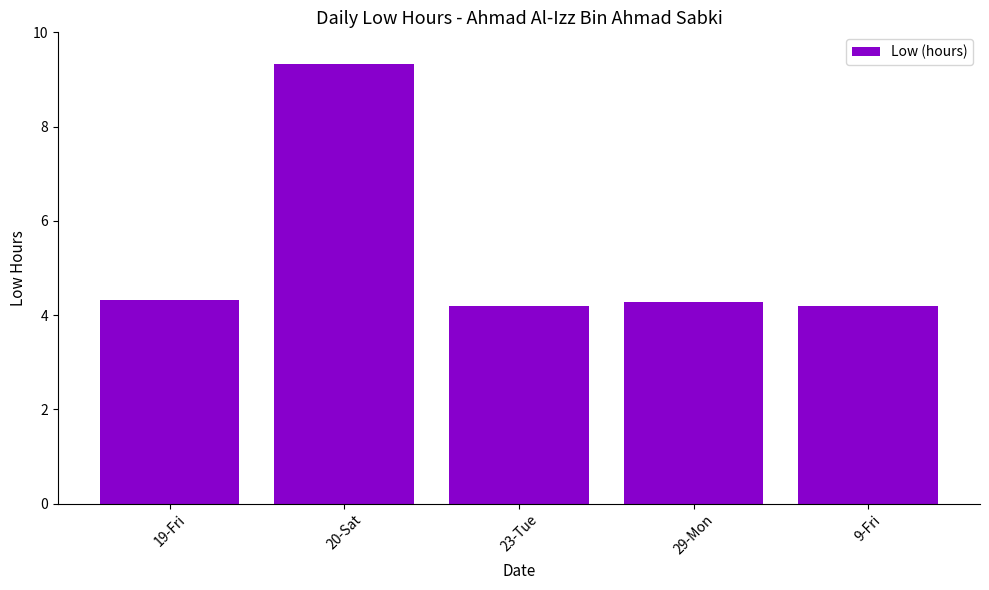

What is the label of the 3rd bar from the right?

23-Tue